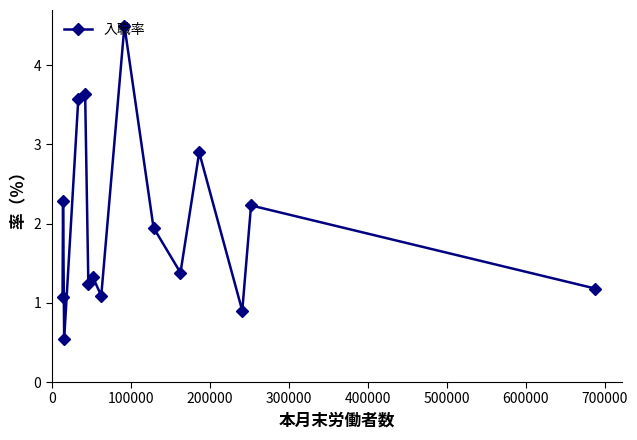

True or false: there are more than 1 points higher than both neighbors.

True